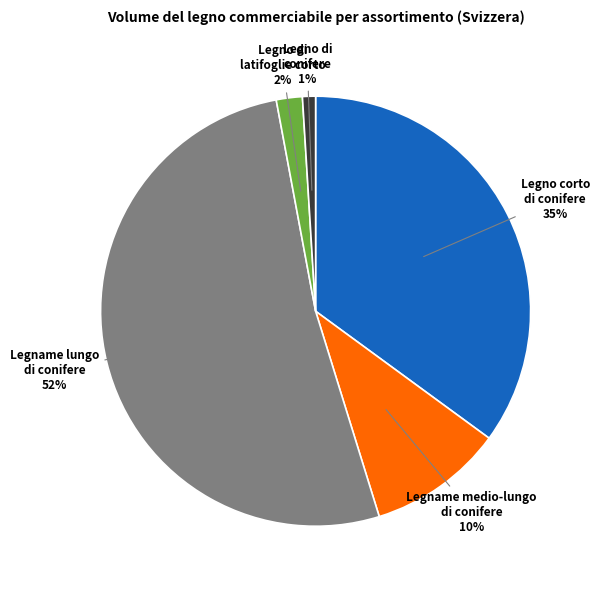

To the nearest percent, what is the average slice percentage?

20%